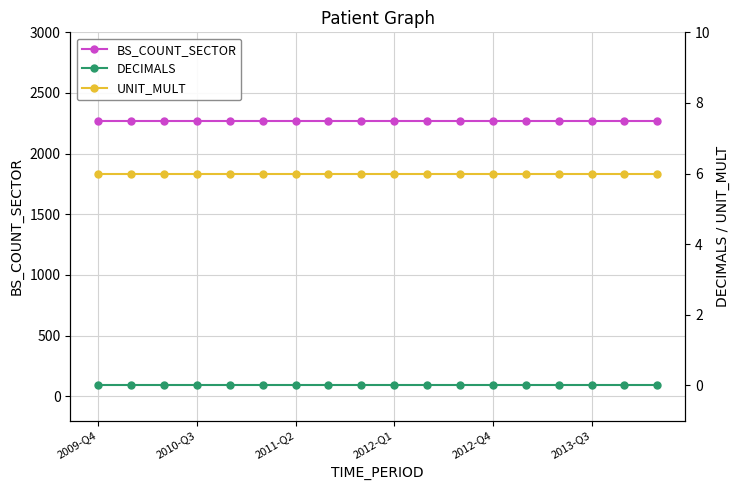

What is the total value across all series at 2012-Q1?

2277